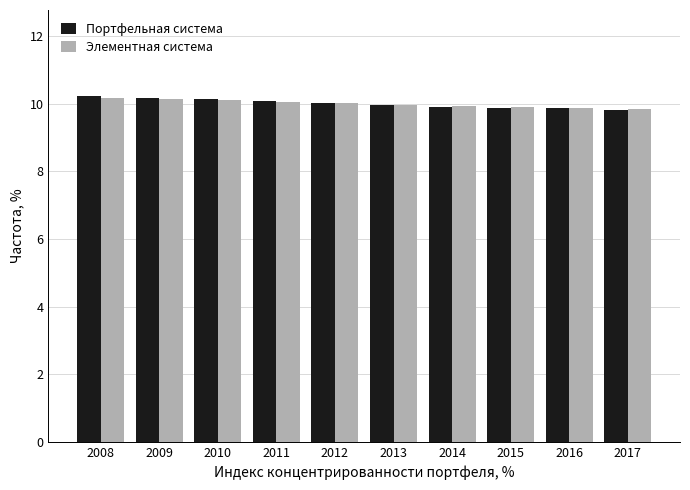

What is the smallest value displayed?

9.8